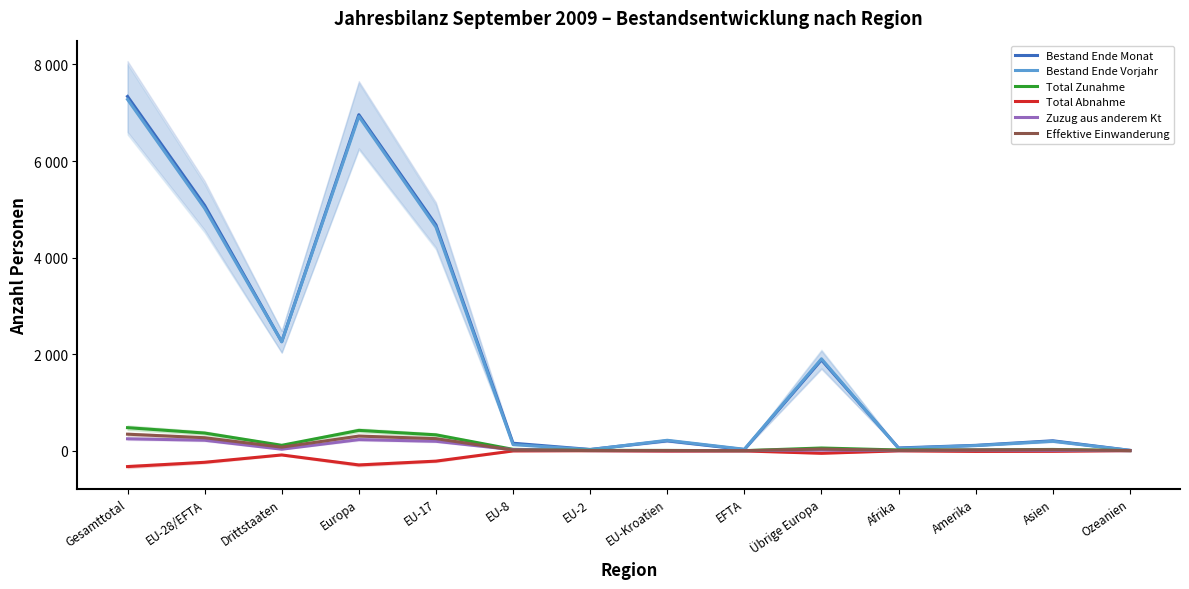

What is the smallest value displayed?

-330